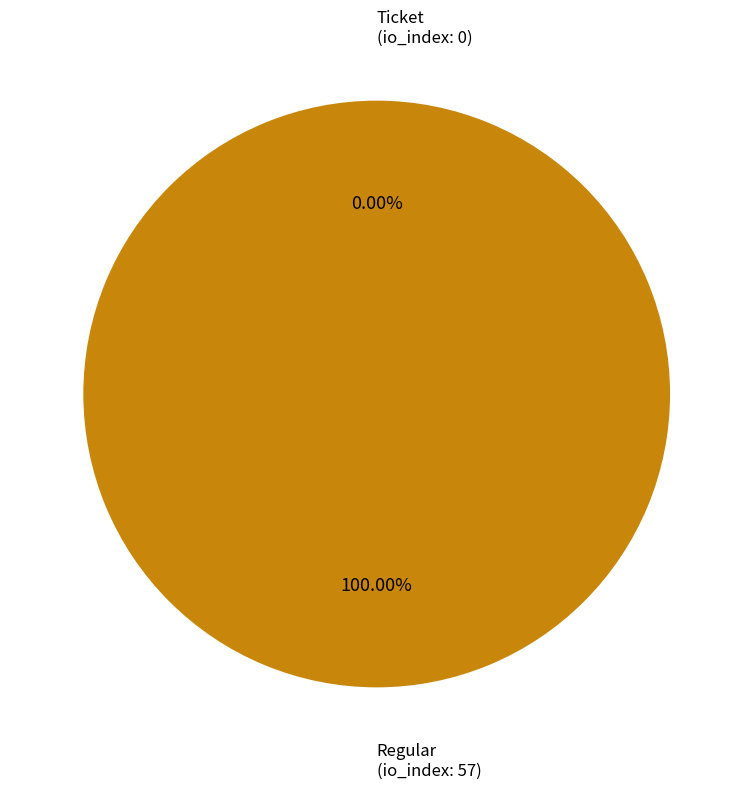

Which has a higher value, Regular (io_index: 57) or Ticket (io_index: 0)?

Regular (io_index: 57)